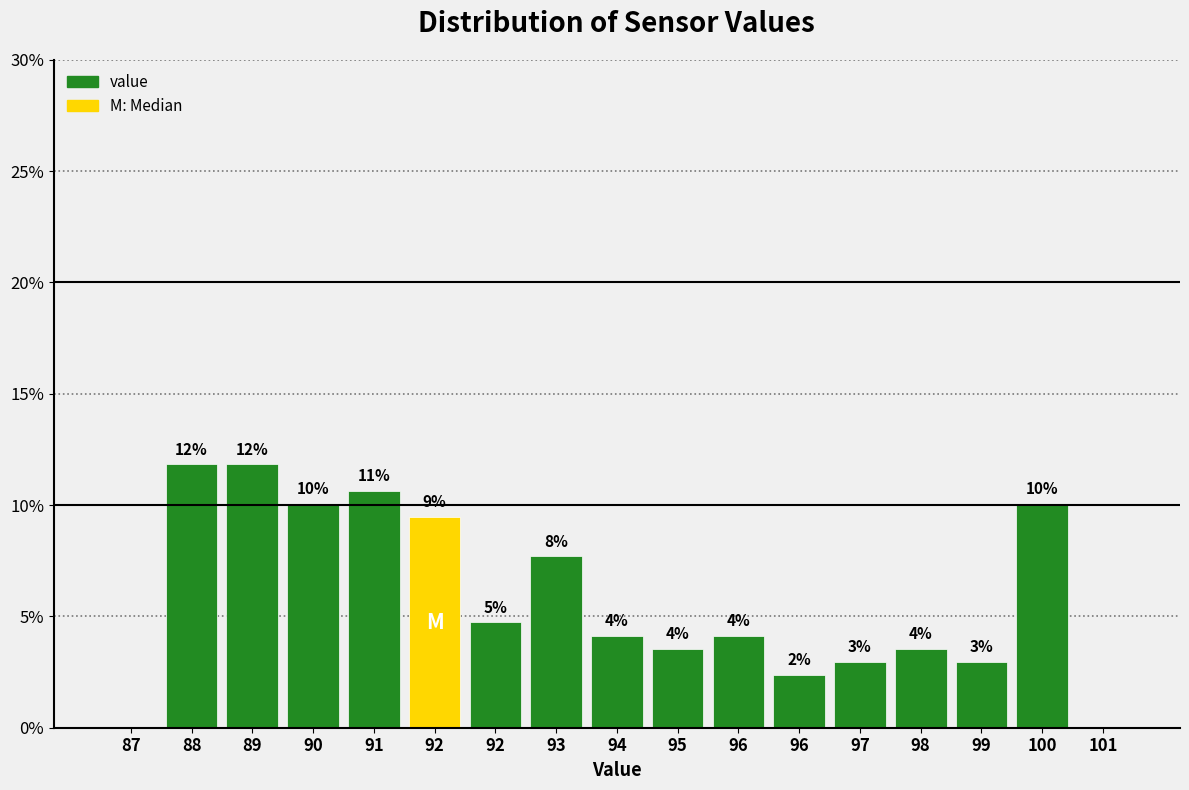

Are the bars horizontal?

No